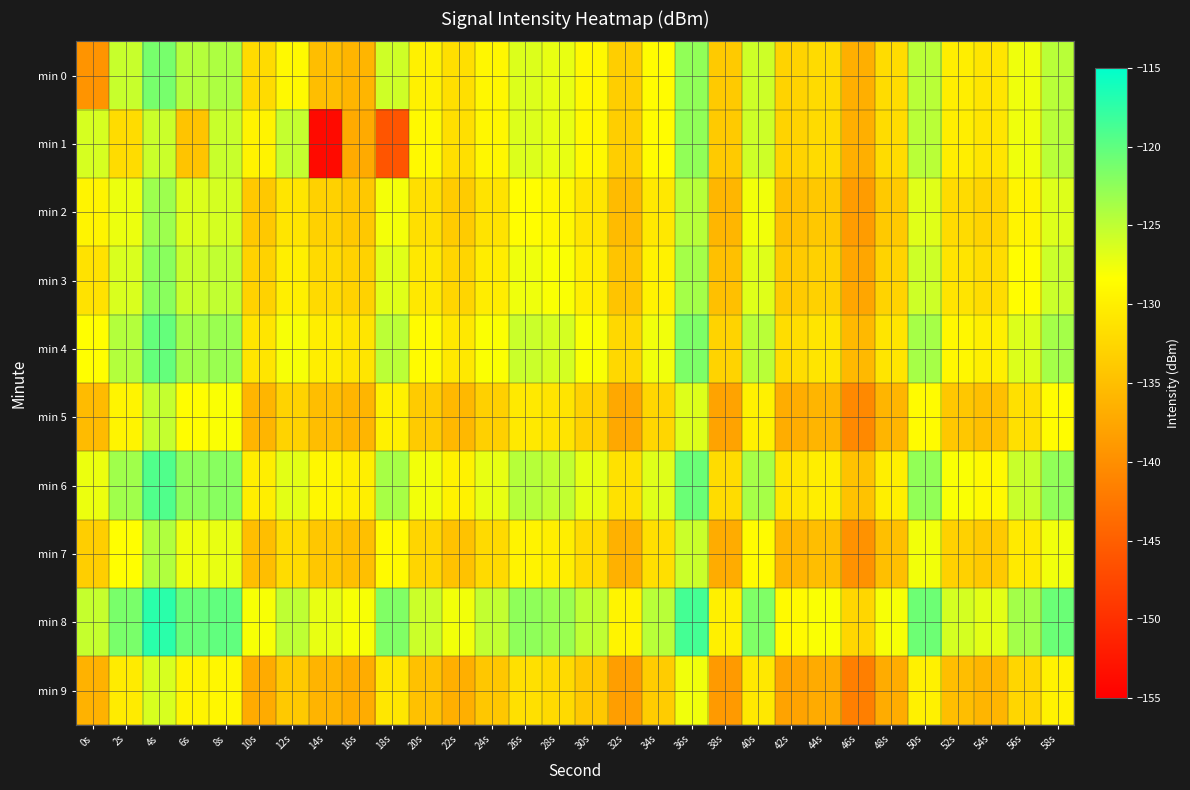

Which series has the largest range (max minus min)?

min 1